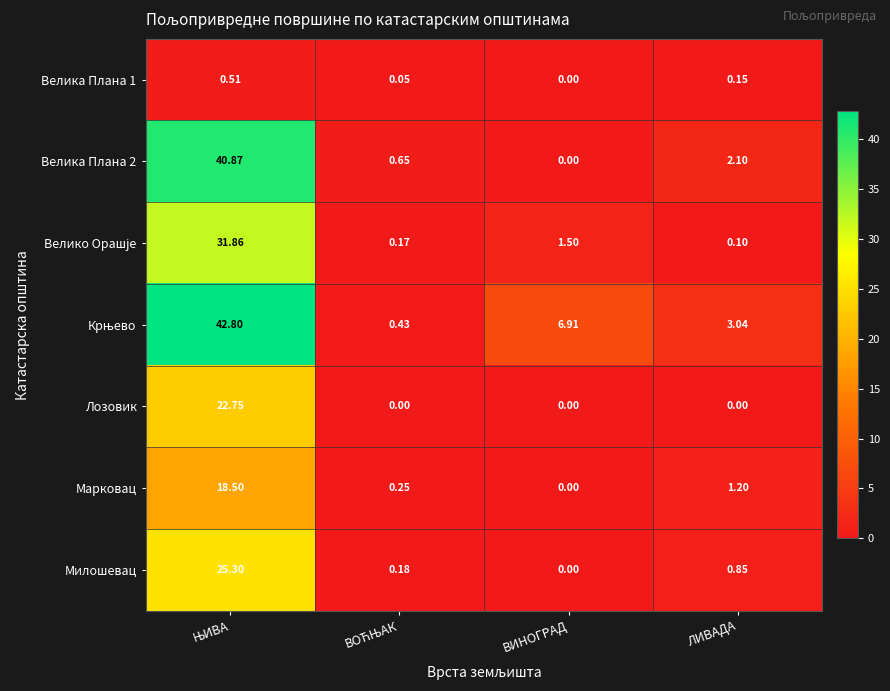

Which category has the lowest value in the Велика Плана 2 series?

ВИНОГРАД